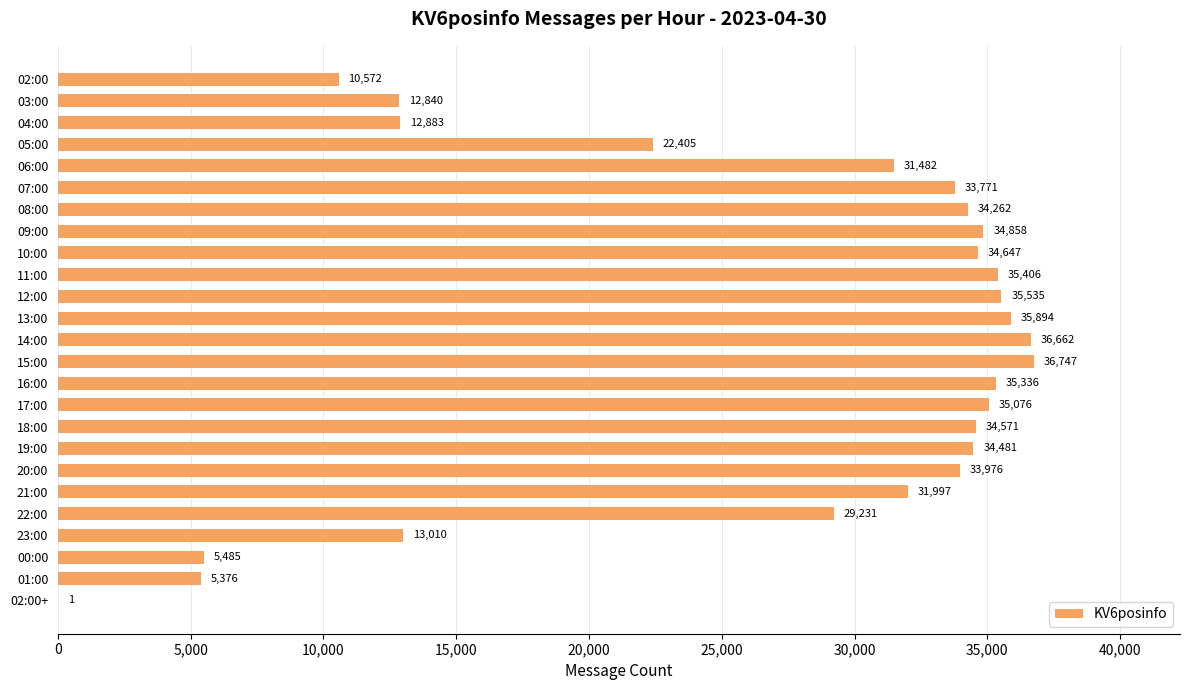

What is the maximum value shown in the chart?

36747